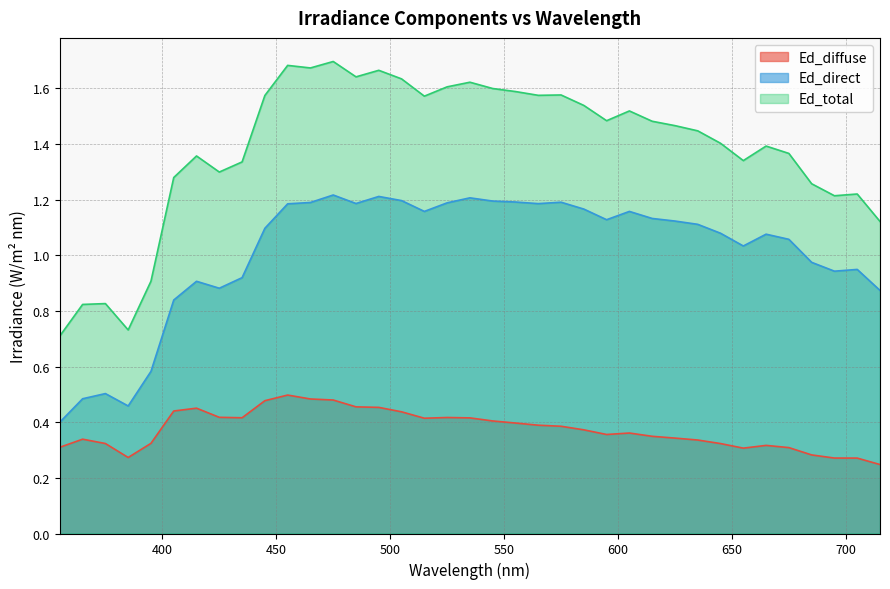

Is it true that Ed_total equals 0.2 at 355?

False